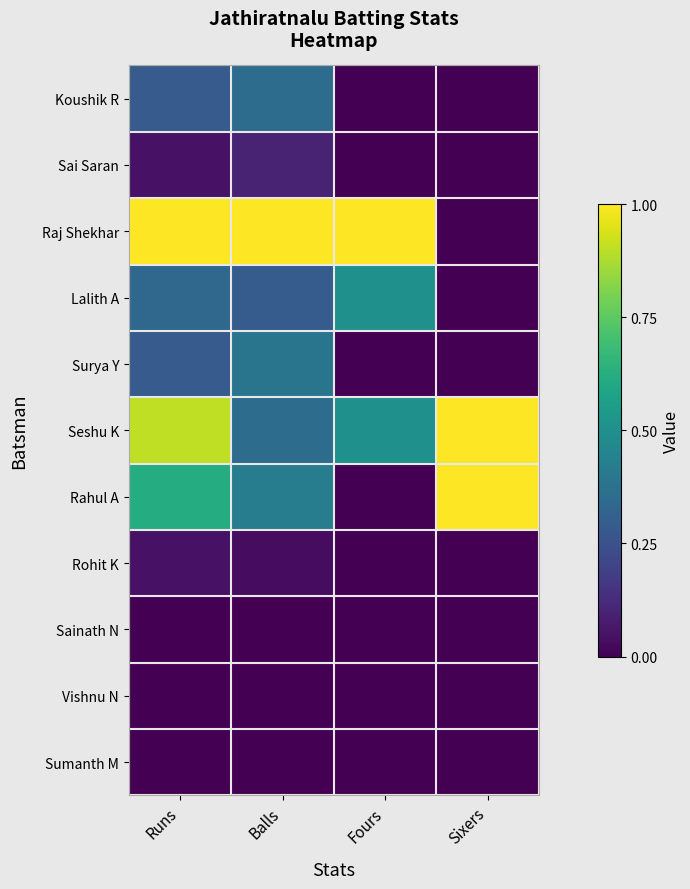

Reading right to left, what are all the values shown in this chart?

Koushik R: Sixers=0.0	Fours=0.0	Balls=0.4	Runs=0.3
Sai Saran: Sixers=0.0	Fours=0.0	Balls=0.1	Runs=0.0
Raj Shekhar: Sixers=0.0	Fours=1.0	Balls=1.0	Runs=1.0
Lalith A: Sixers=0.0	Fours=0.5	Balls=0.3	Runs=0.3
Surya Y: Sixers=0.0	Fours=0.0	Balls=0.4	Runs=0.3
Seshu K: Sixers=1.0	Fours=0.5	Balls=0.4	Runs=0.9
Rahul A: Sixers=1.0	Fours=0.0	Balls=0.4	Runs=0.6
Rohit K: Sixers=0.0	Fours=0.0	Balls=0.0	Runs=0.0
Sainath N: Sixers=0.0	Fours=0.0	Balls=0.0	Runs=0.0
Vishnu N: Sixers=0.0	Fours=0.0	Balls=0.0	Runs=0.0
Sumanth M: Sixers=0.0	Fours=0.0	Balls=0.0	Runs=0.0